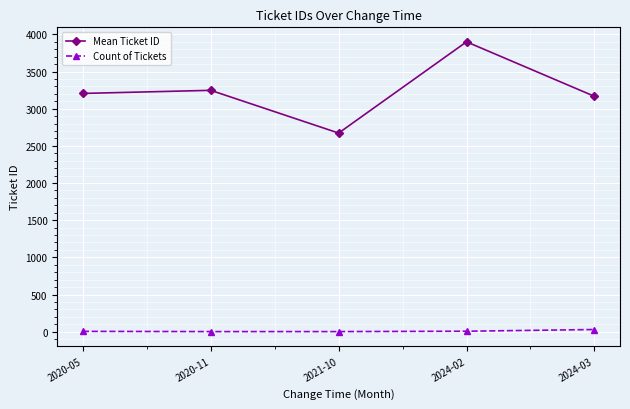

What is the highest value of the Mean Ticket ID series?

3899.7